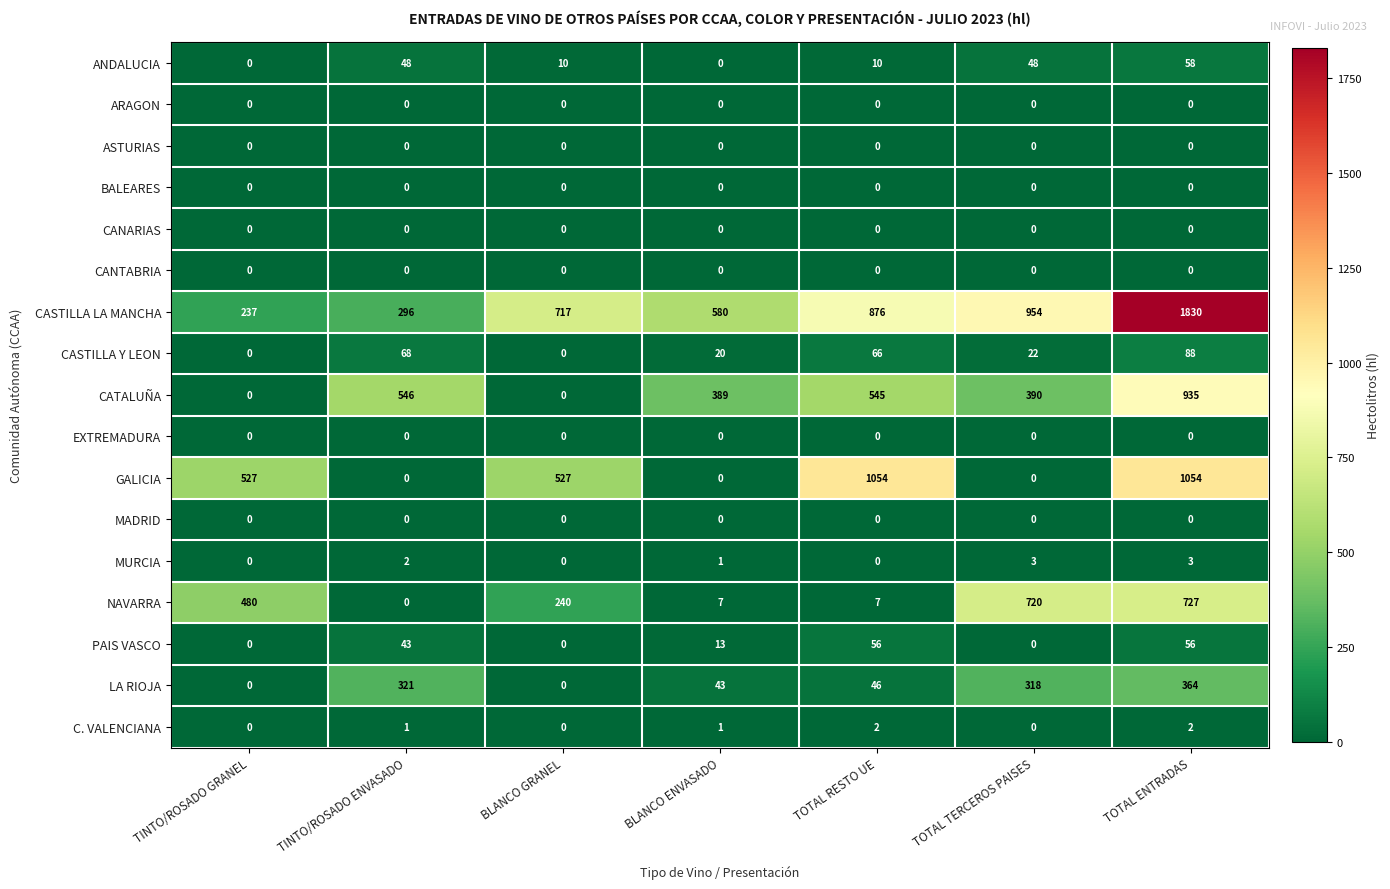

What is the difference between the ANDALUCIA values at TOTAL ENTRADAS and BLANCO GRANEL?

48